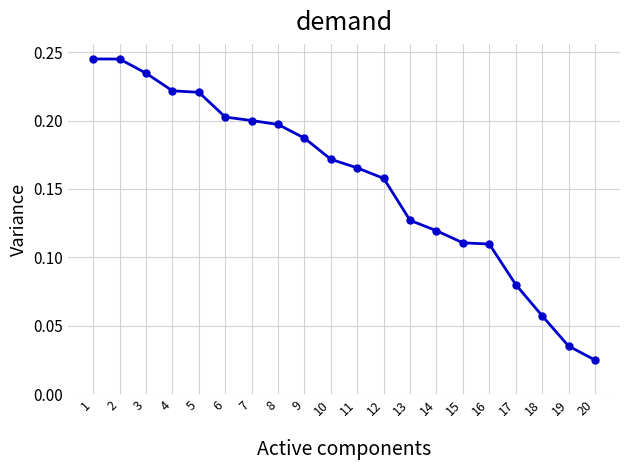

Which has a higher value, 12 or 10?

10